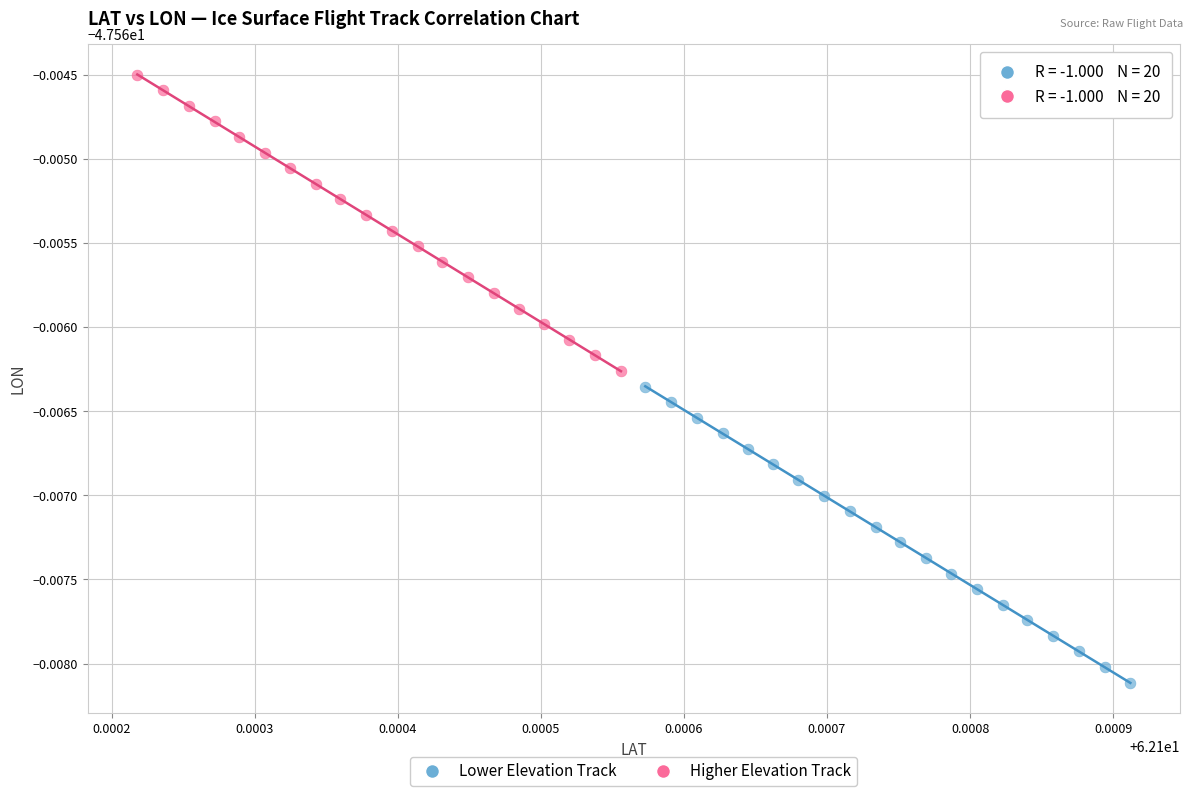

Which series contains the highest Y value?

Higher Elevation Track